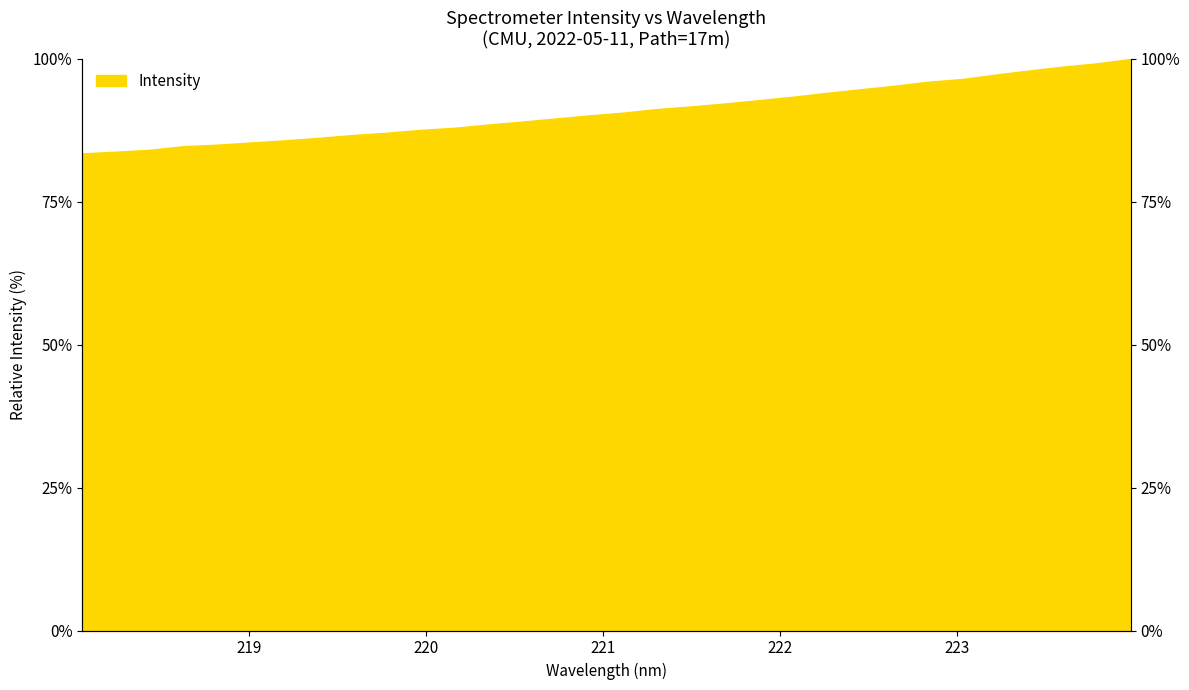

List the labels in order of value, smallest first.

218.0596, 218.2508, 218.442, 218.6332, 218.8244, 219.0156, 219.2067, 219.3979, 219.589, 219.7801, 219.9712, 220.1623, 220.3533, 220.5444, 220.7354, 220.9264, 221.1174, 221.3083, 221.4993, 221.6902, 221.8812, 222.0721, 222.263, 222.4538, 222.6447, 222.8355, 223.0264, 223.2172, 223.408, 223.5987, 223.7895, 223.9802